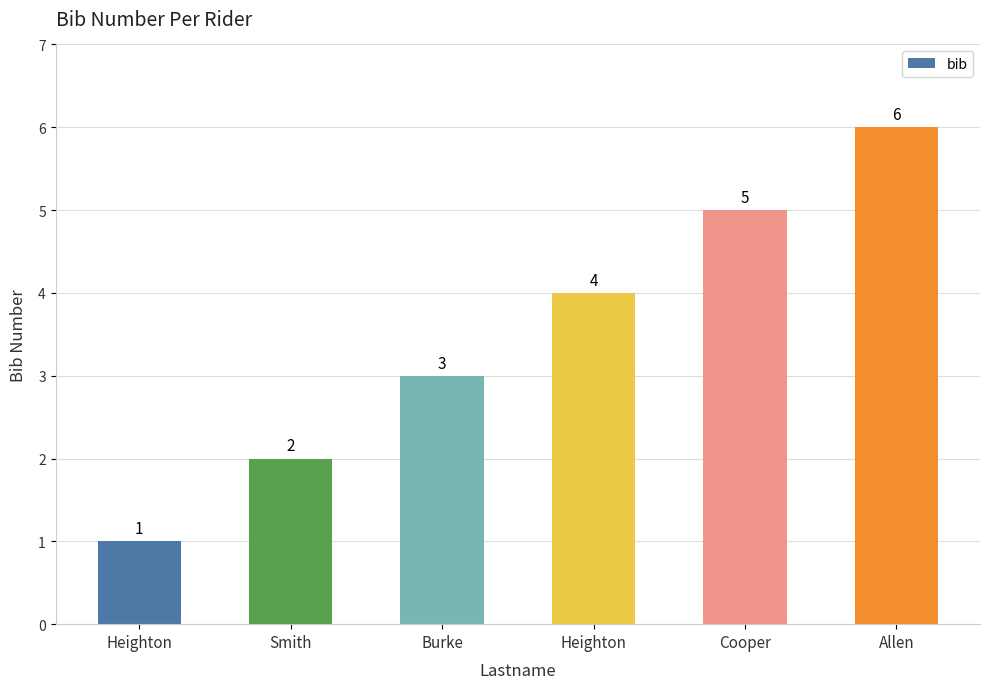

How many data points does each series have?

6